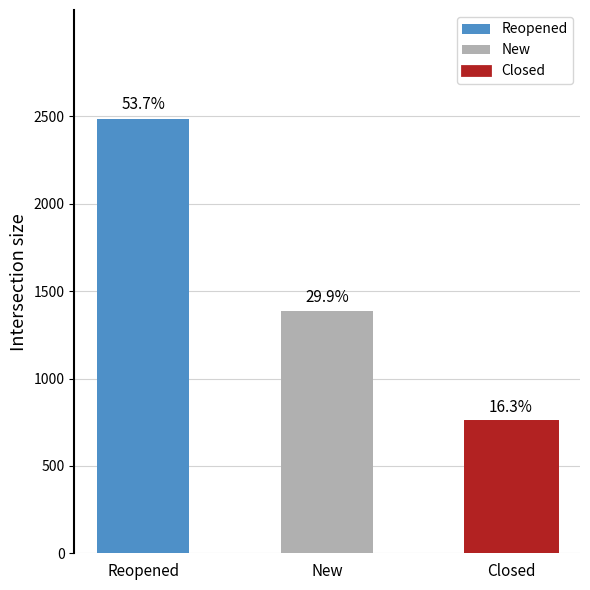

What is the label of the 1st bar from the right?

Closed